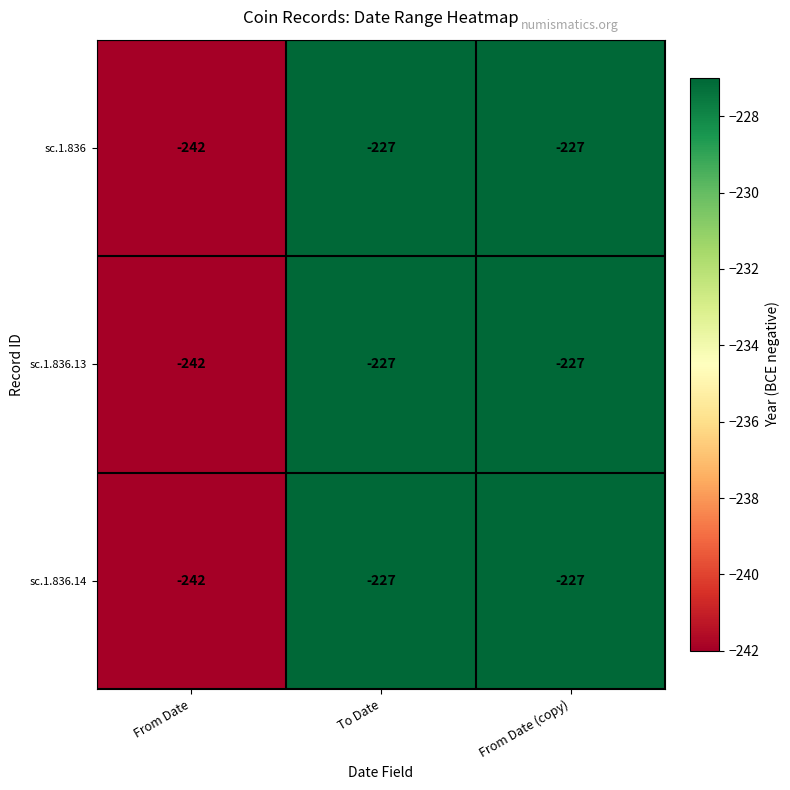

How many series are shown in this chart?

3